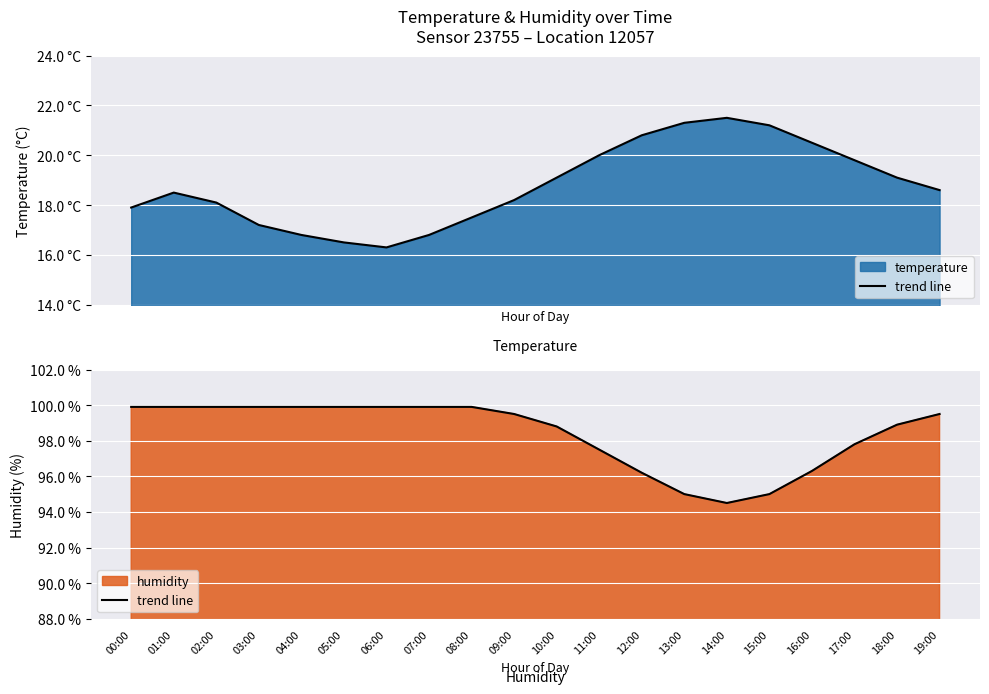

List the labels in order of value, smallest first.

14:00, 13:00, 15:00, 12:00, 16:00, 11:00, 17:00, 10:00, 18:00, 09:00, 19:00, 00:00, 01:00, 02:00, 03:00, 04:00, 05:00, 06:00, 07:00, 08:00